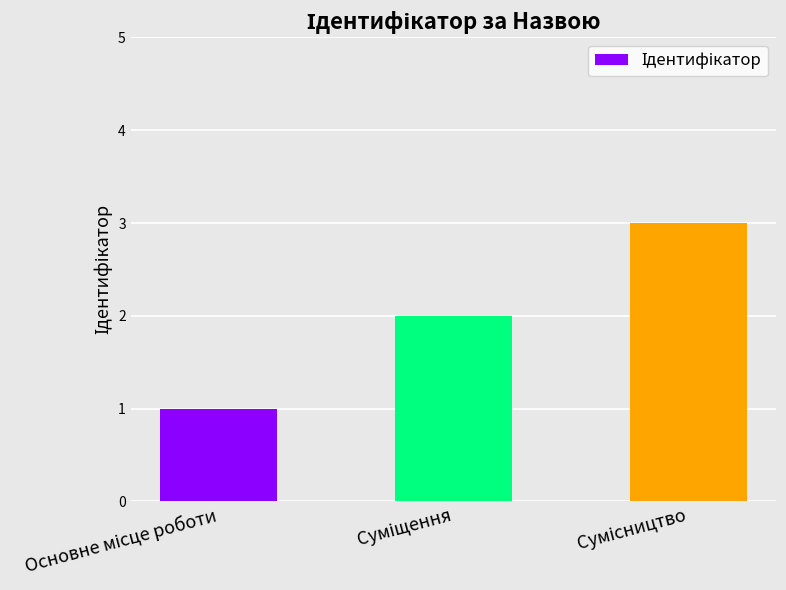

What is the greatest value displayed?

3